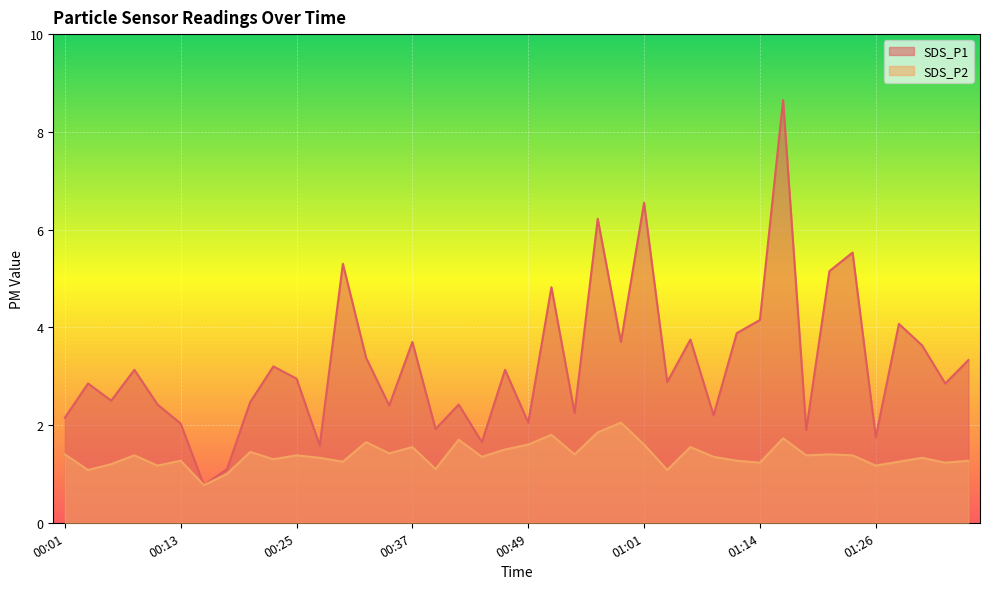

Which series changed the most between 00:22 and 00:44?

SDS_P1